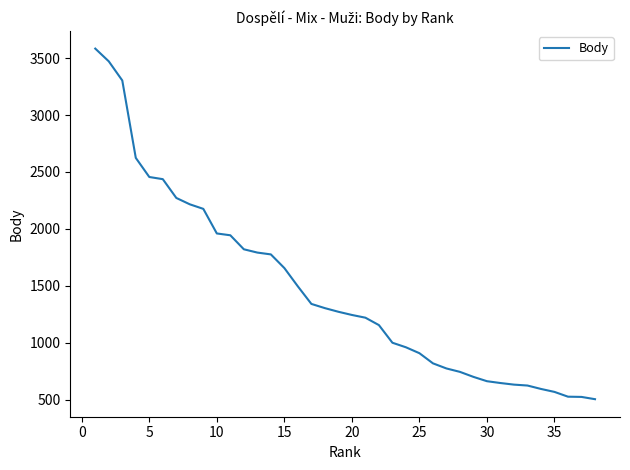

What is the difference between the maximum and minimum values?

3080